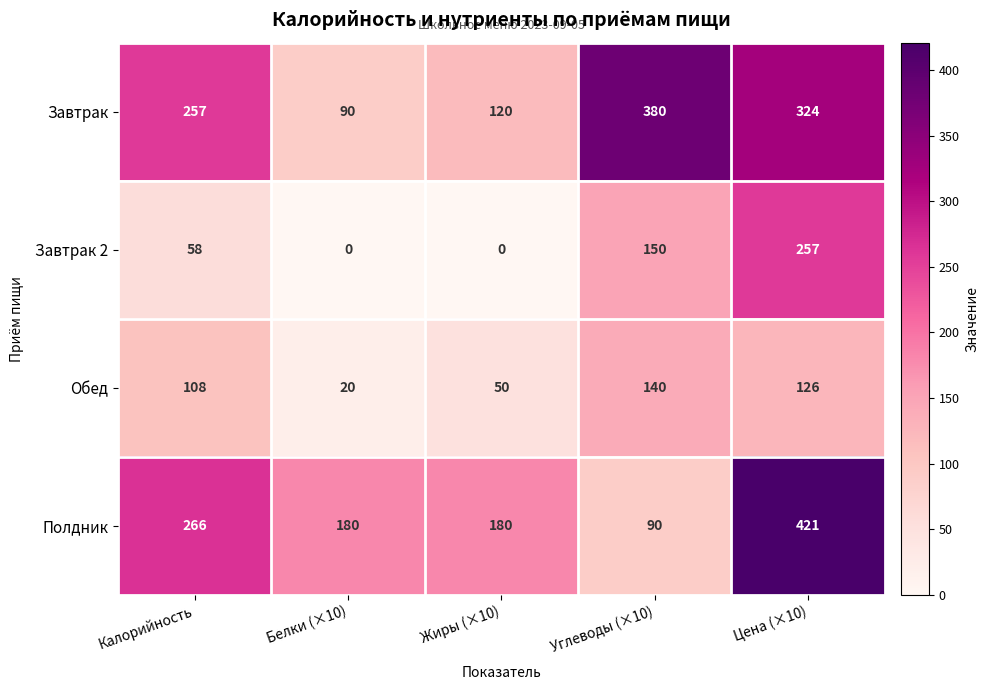

How many categories are shown in the chart?

5